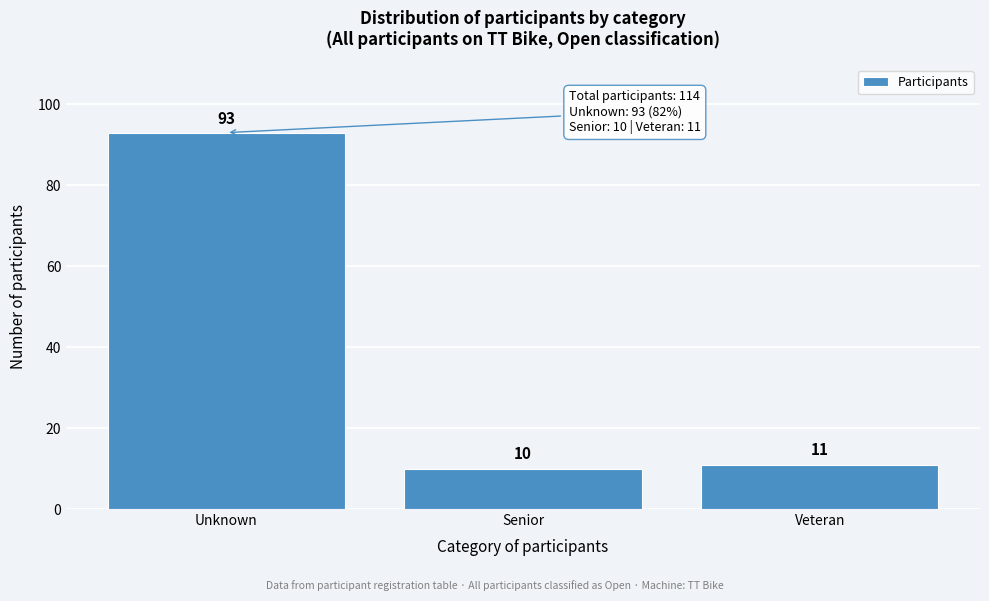

Reading left to right, list all the values displayed in this chart.

93	10	11